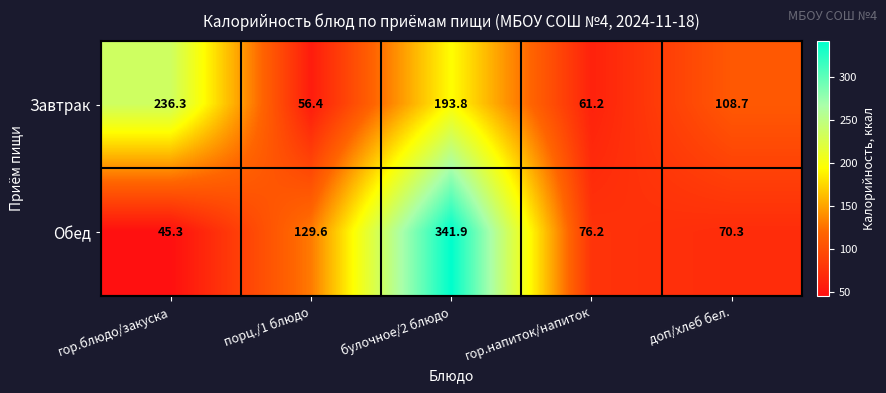

At which category does the chart reach its peak across all series?

булочное/2 блюдо